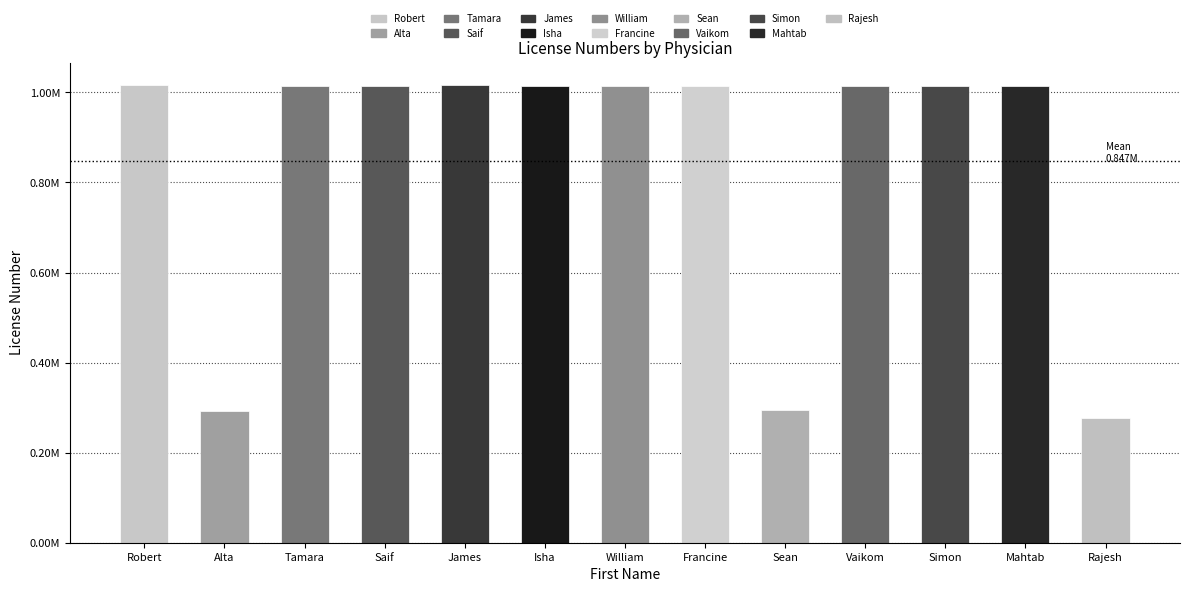

Are the bars grouped side by side (vs. stacked)?

No